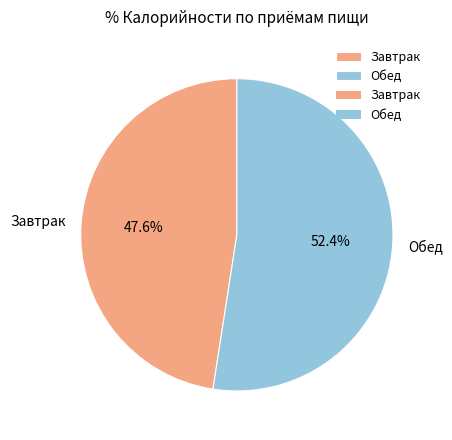

What is the total percentage of Завтрак and Обед?

100.0%